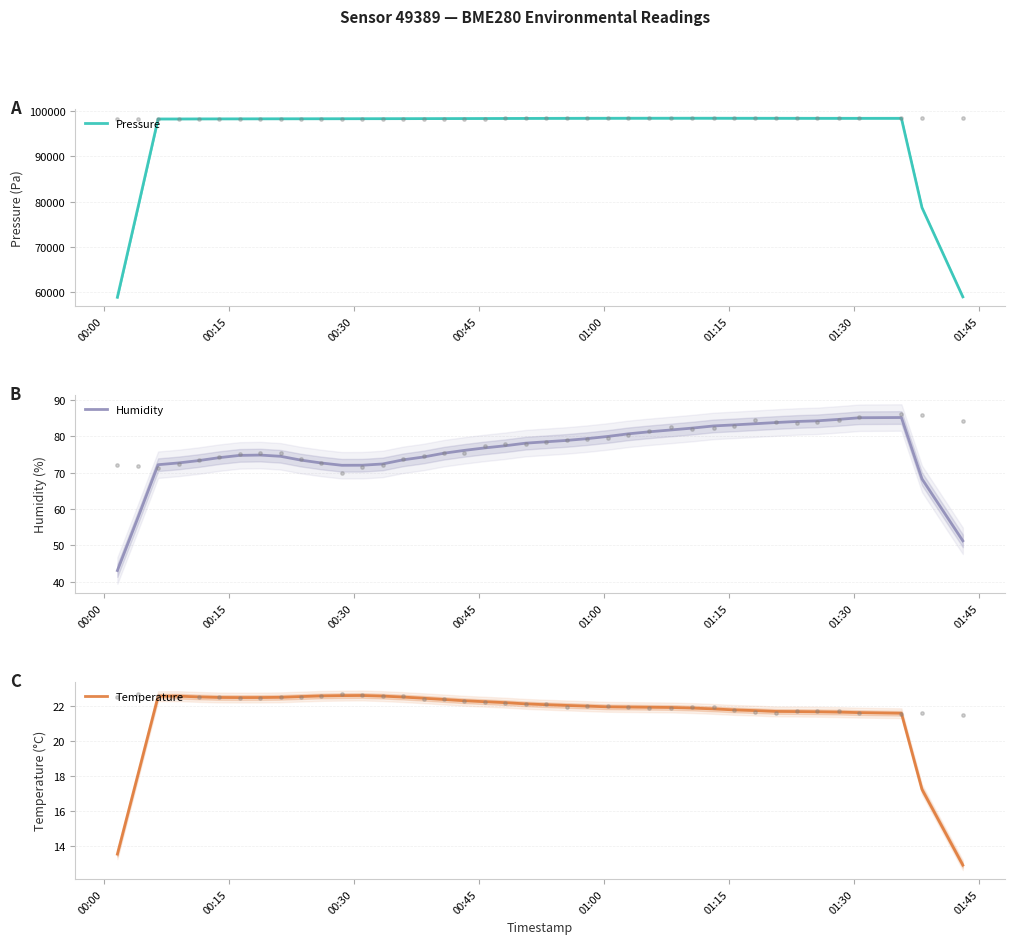

Which series reaches the minimum Y coordinate?

Temperature